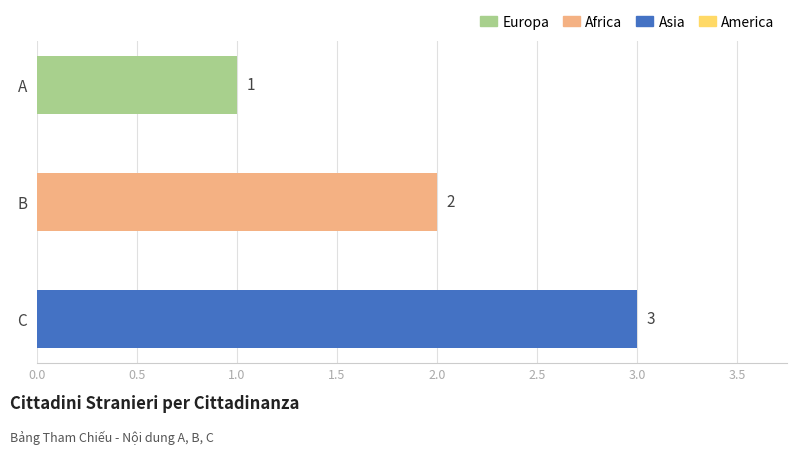

Rank the categories by value from highest to lowest.

C, B, A